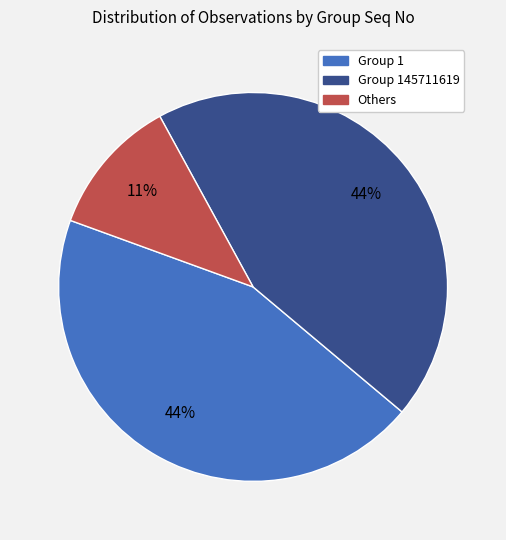

To the nearest percent, what percentage of the pie is Group 145711619?

44%